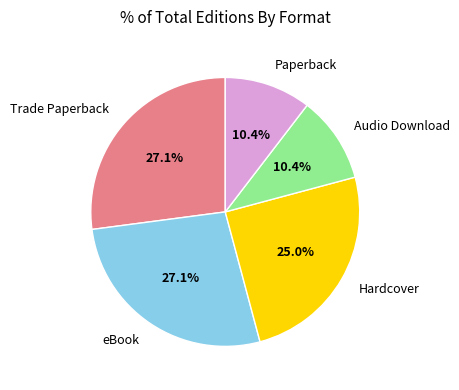

Count the number of slices in the pie.

5